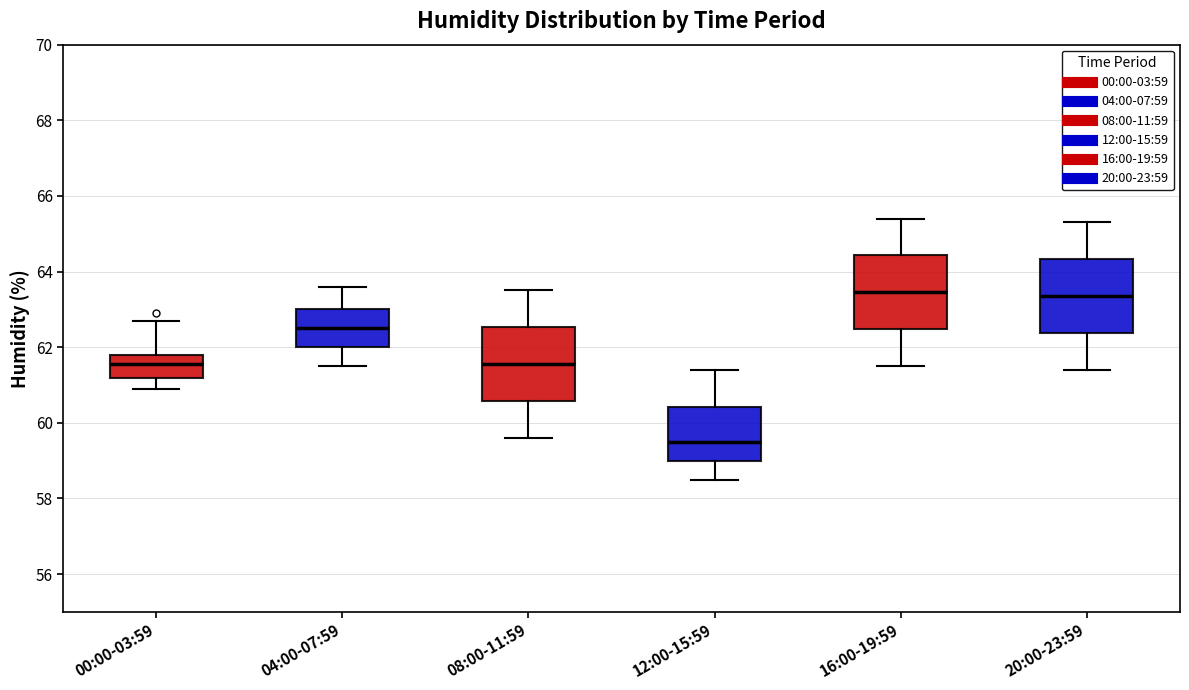

Which box's median line is the lowest?

12:00-15:59